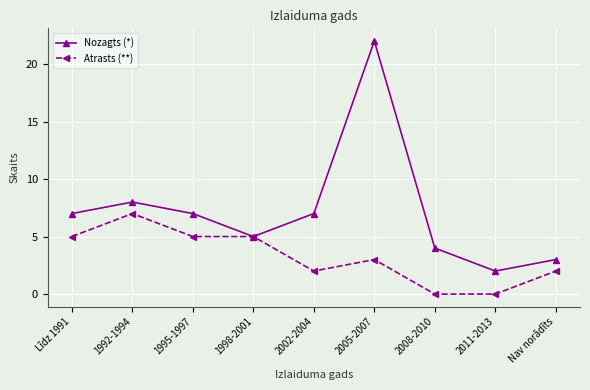

The Atrasts (**) series shows 3 at 2005-2007. True or false?

True